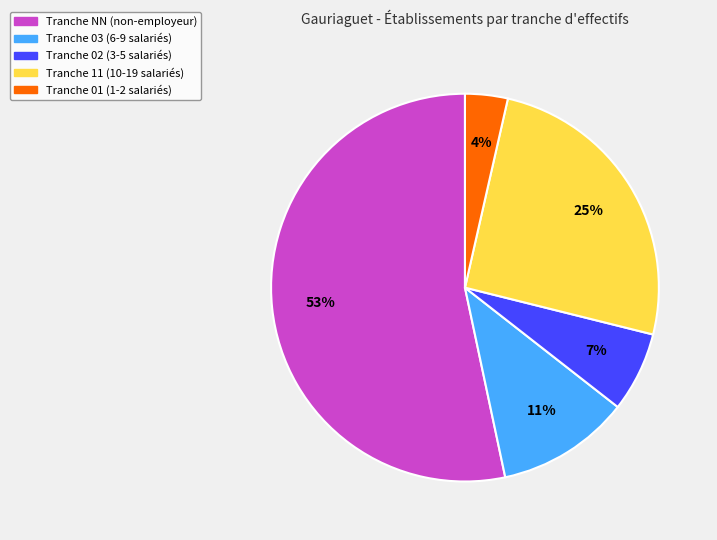

True or false: Tranche 11 (10-19 salariés) accounts for 15% of the total.

False